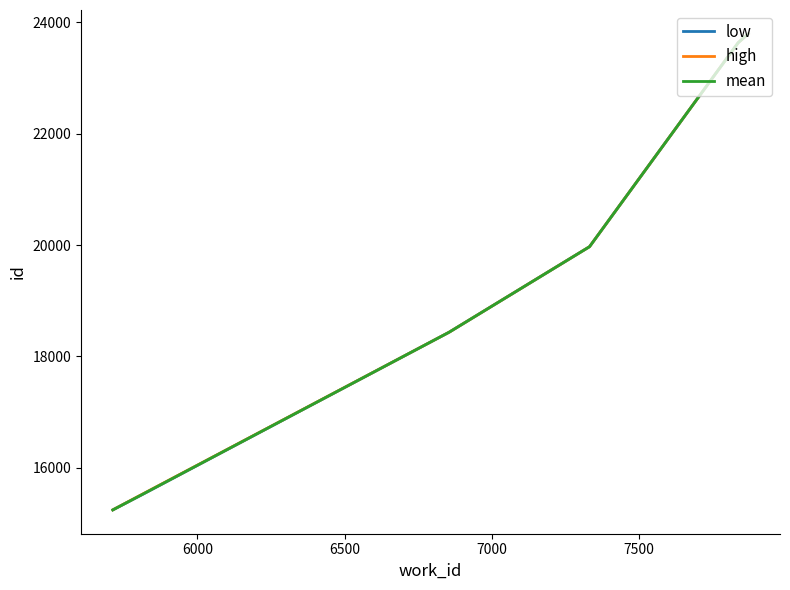

What is the difference between the maximum and second lowest values in the low series?

8279